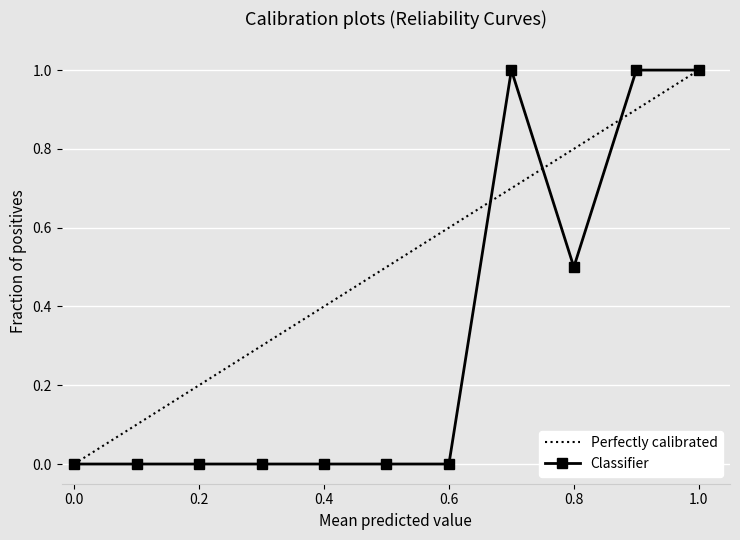

Which series has the largest total across all categories?

Perfectly calibrated